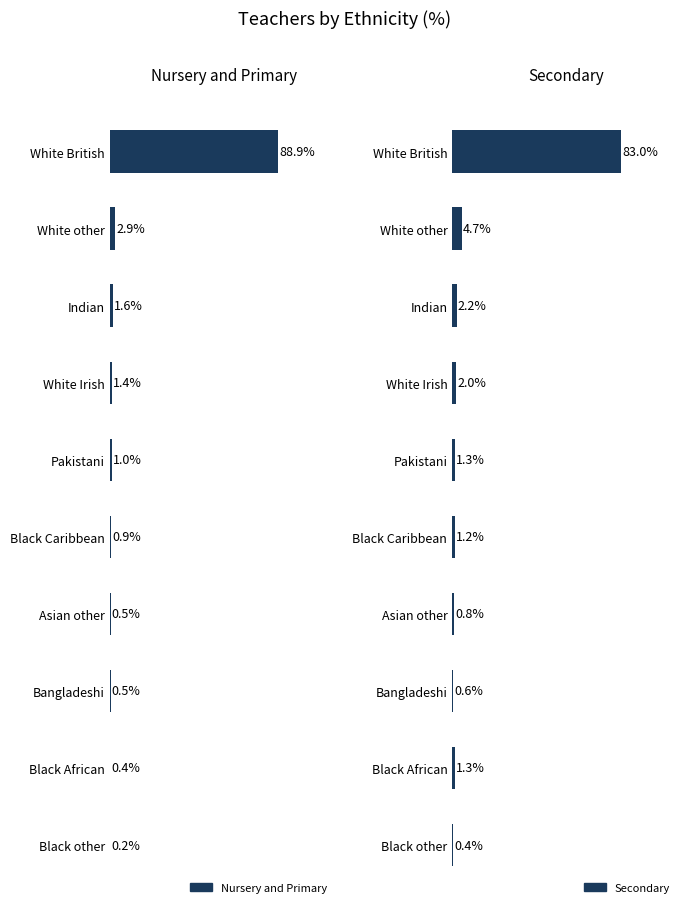

Which series has the largest range (max minus min)?

Nursery and Primary